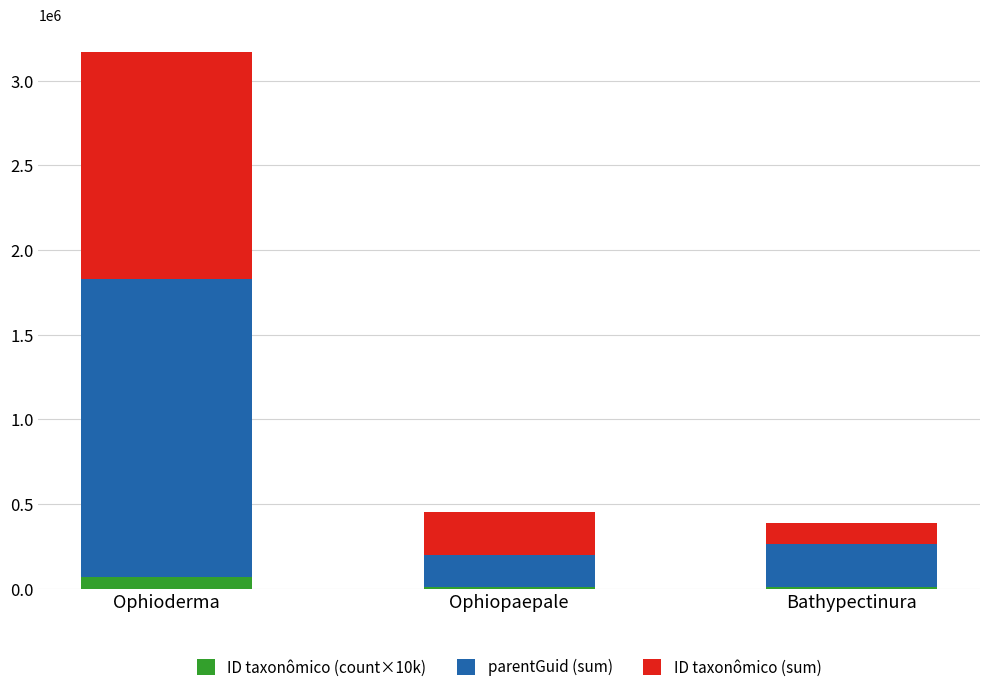

What is the total value across all series at Ophioderma?

3173098